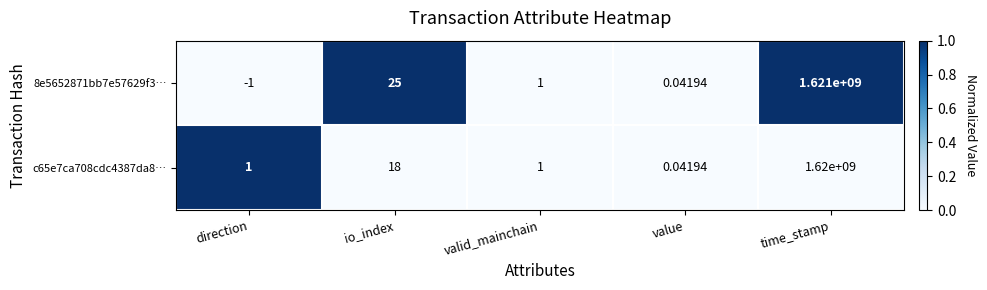

Is the value of c65e7ca708cdc4387da8… at value greater than the value of 8e5652871bb7e57629f3… at io_index?

No